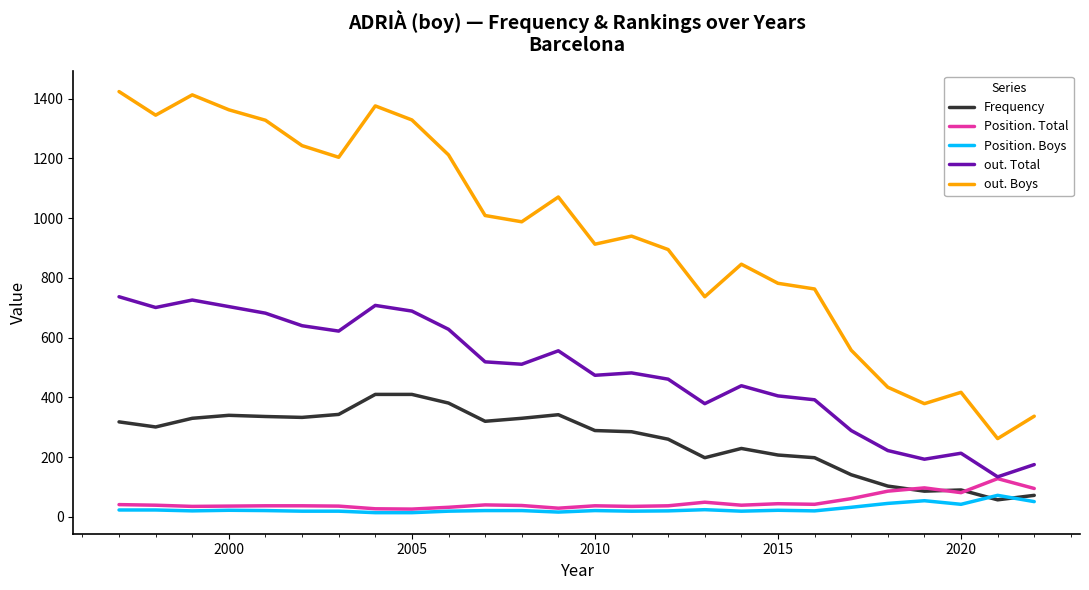

What is the highest value of the Frequency series?

410